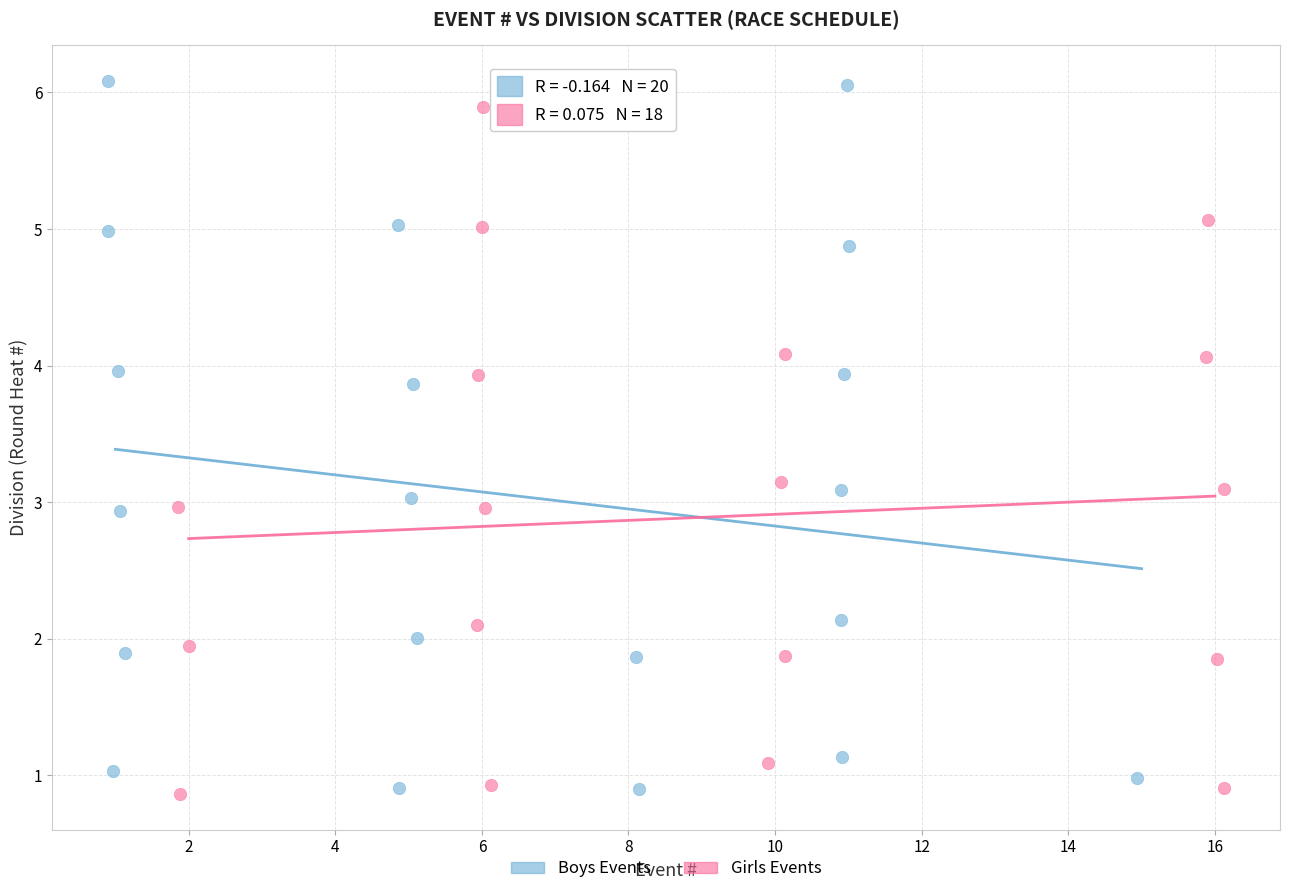

What are all the series names shown in the legend?

Boys Events, Girls Events